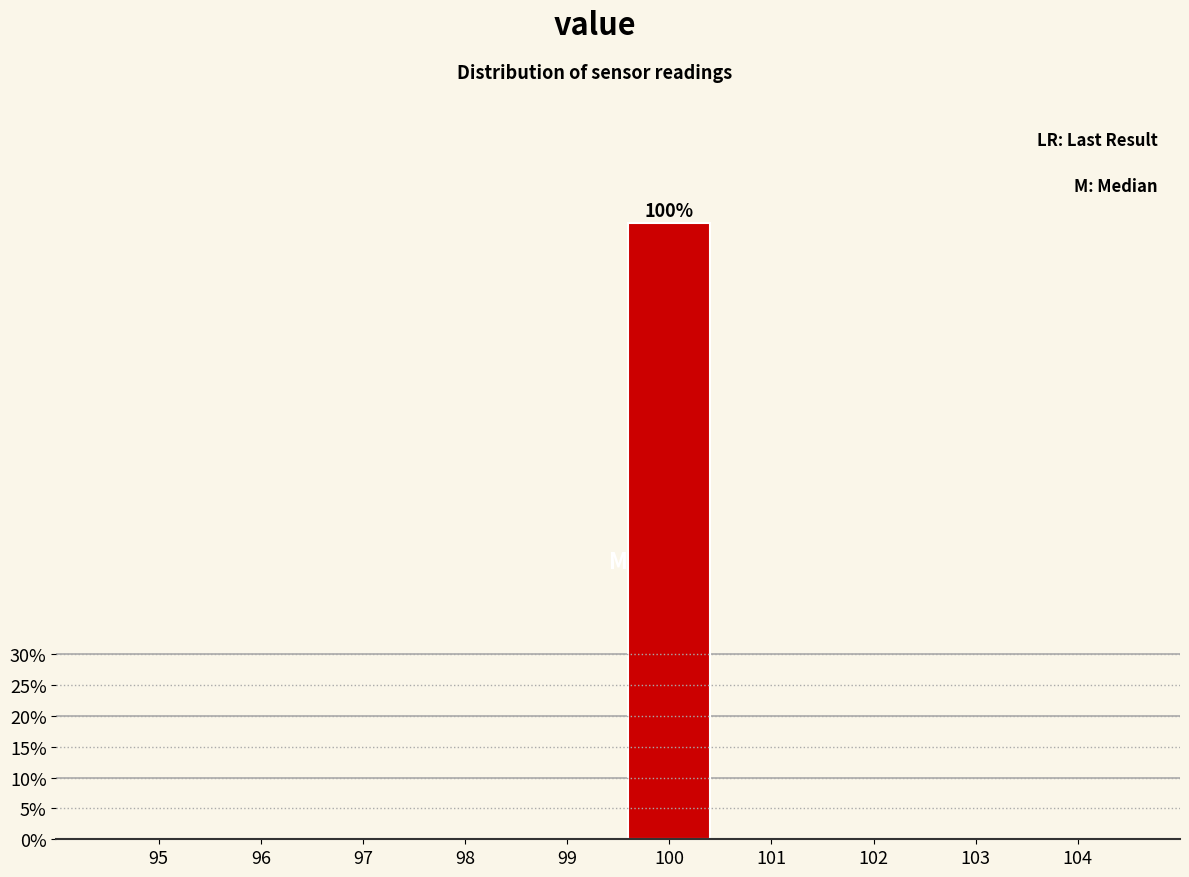

Are the bars horizontal?

No